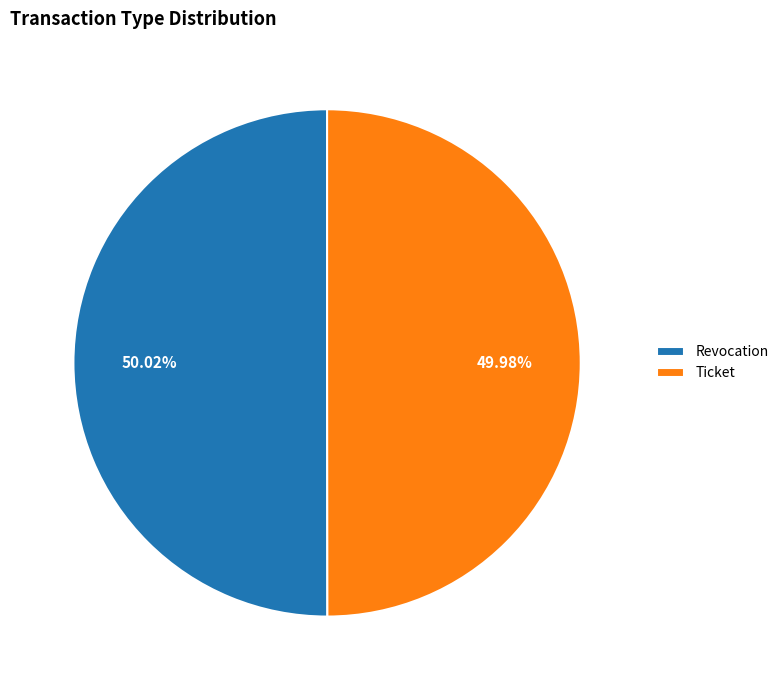

How many segments does this pie chart have?

2